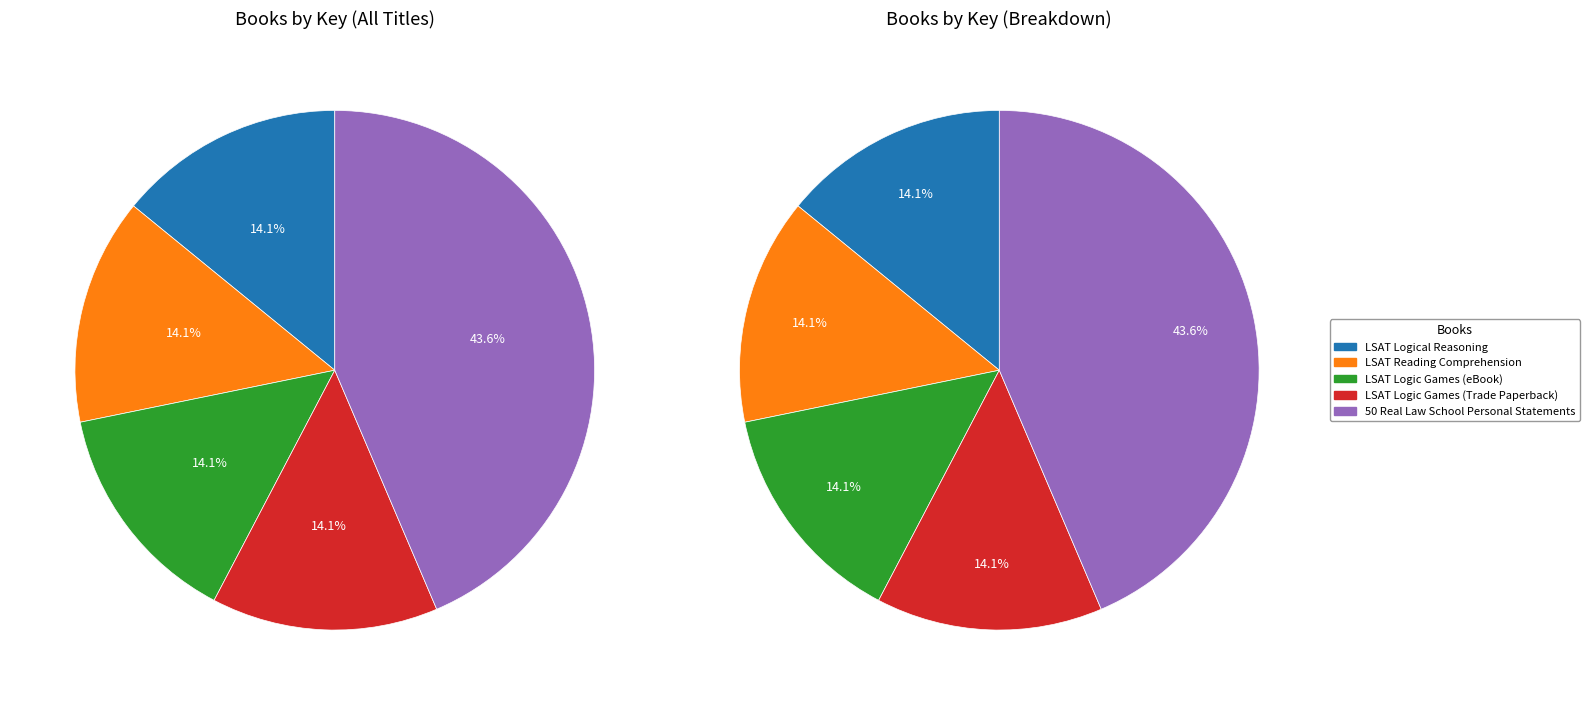

Combined, do LSAT Logical Reasoning and LSAT Reading Comprehension account for over 50%?

No